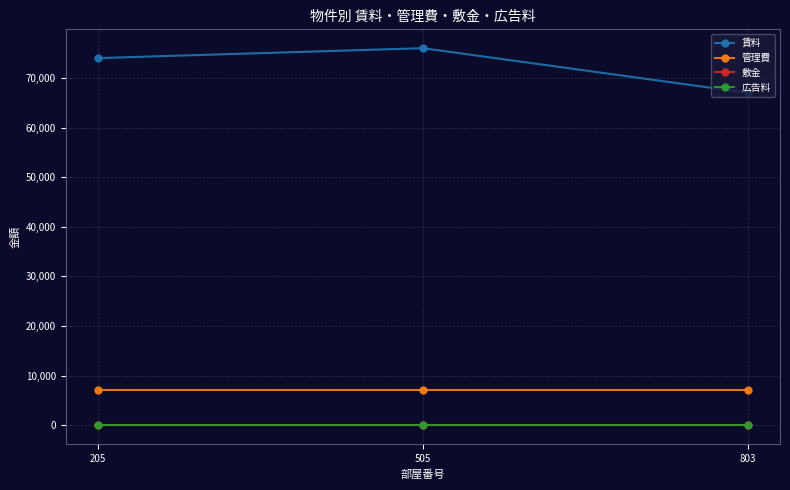

Reading right to left, transcribe all the data shown in this chart.

賃料: 803=67000	505=76000	205=74000
管理費: 803=7000	505=7000	205=7000
敷金: 803=1	505=1	205=1
広告料: 803=2	505=2	205=2